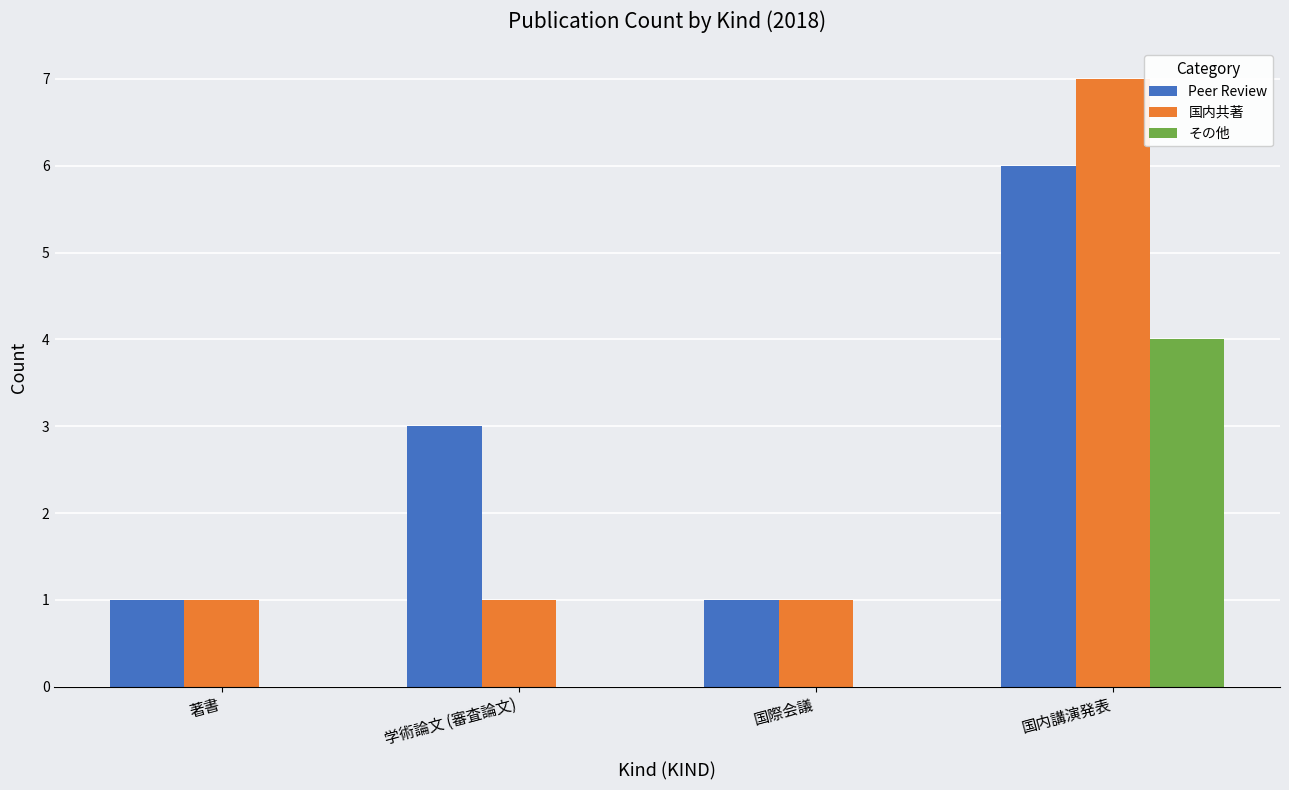

How many groups of bars are there?

4